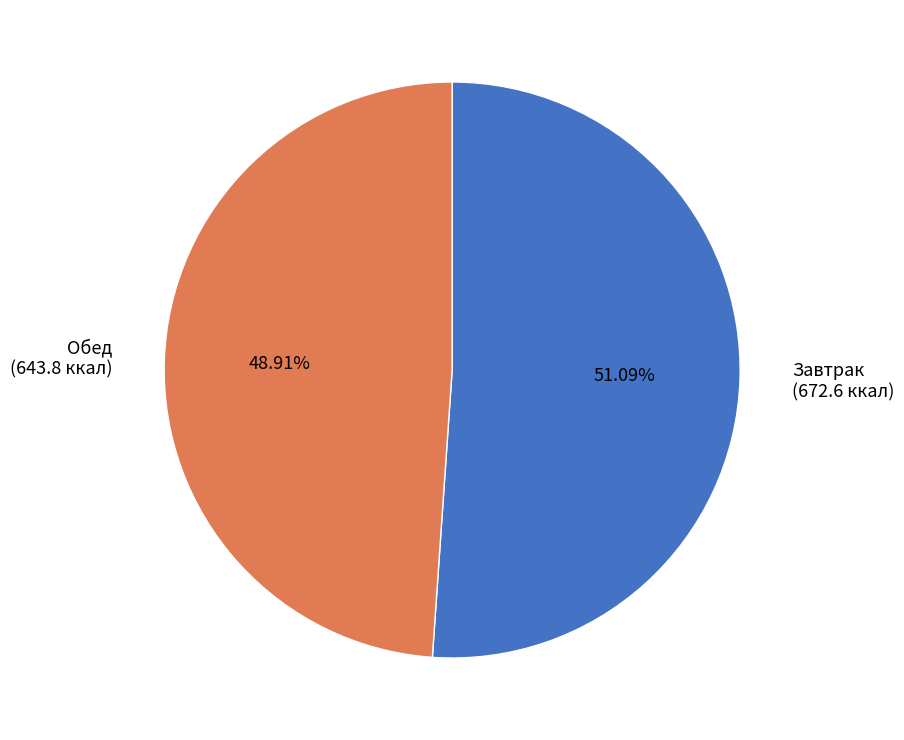

Rank the categories by value from highest to lowest.

Завтрак, Обед